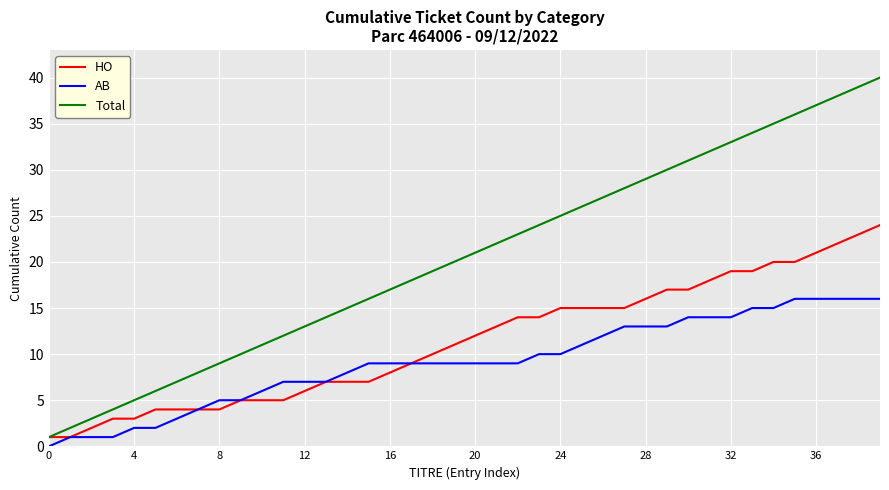

What is the difference between the second highest and second lowest values in the HO series?

22